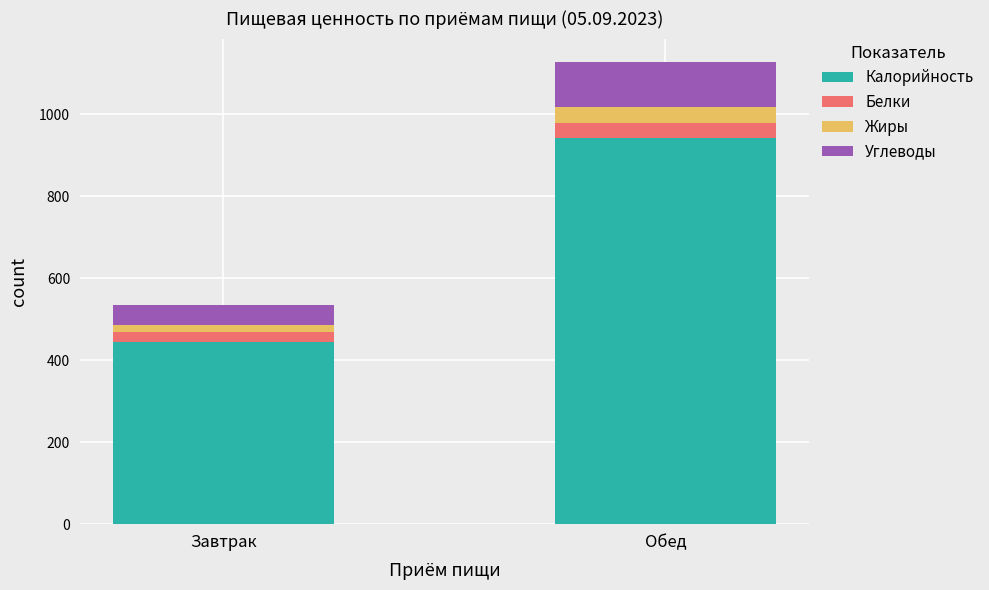

Reading left to right, what are the values for Калорийность?

Завтрак=444.6	Обед=940.8